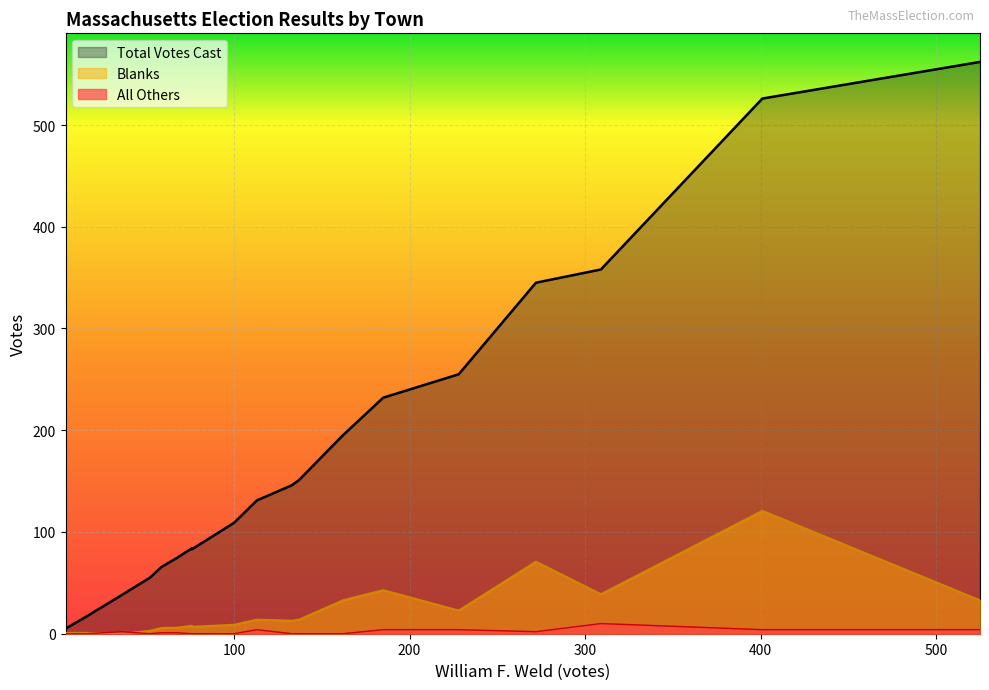

What is the greatest value displayed?

562